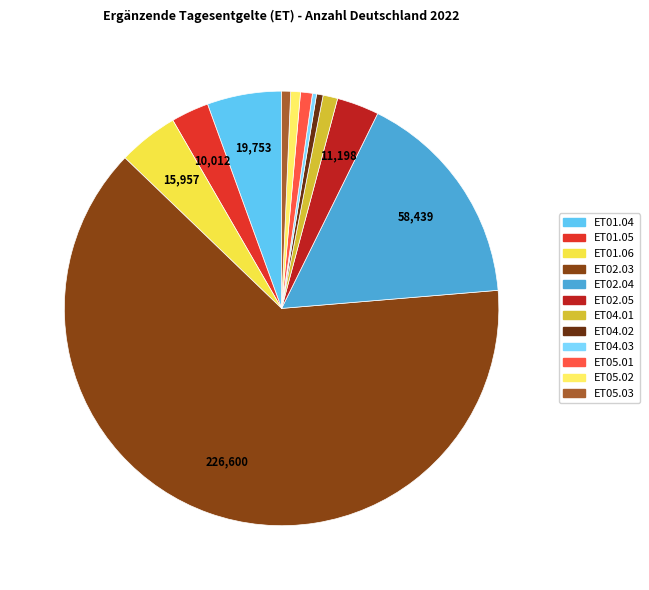

Which has a higher value, ET02.05 or ET01.04?

ET01.04